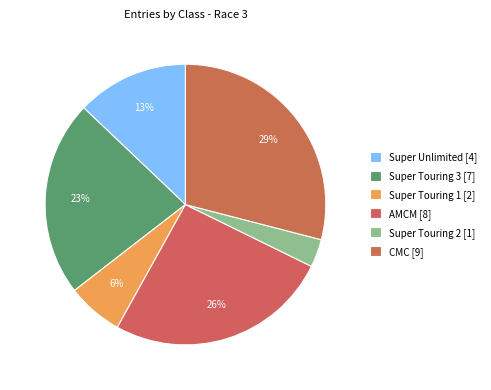

The Super Unlimited slice represents 27% of the pie. True or false?

False